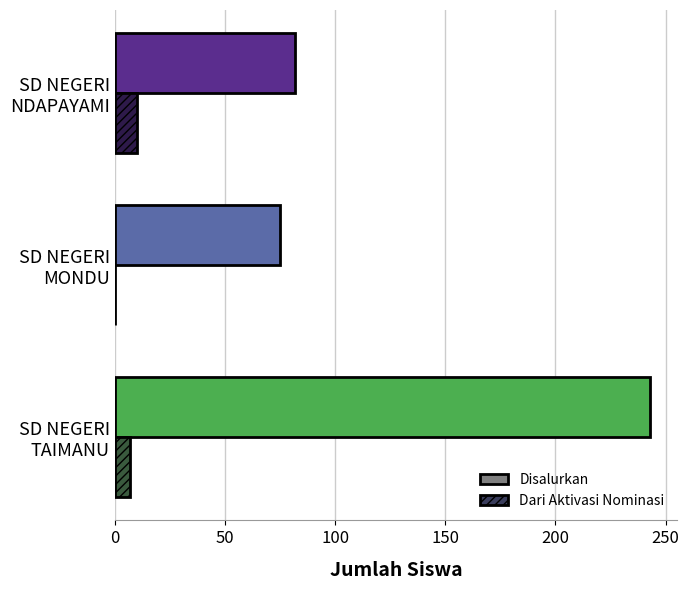

What is the greatest value displayed?

243